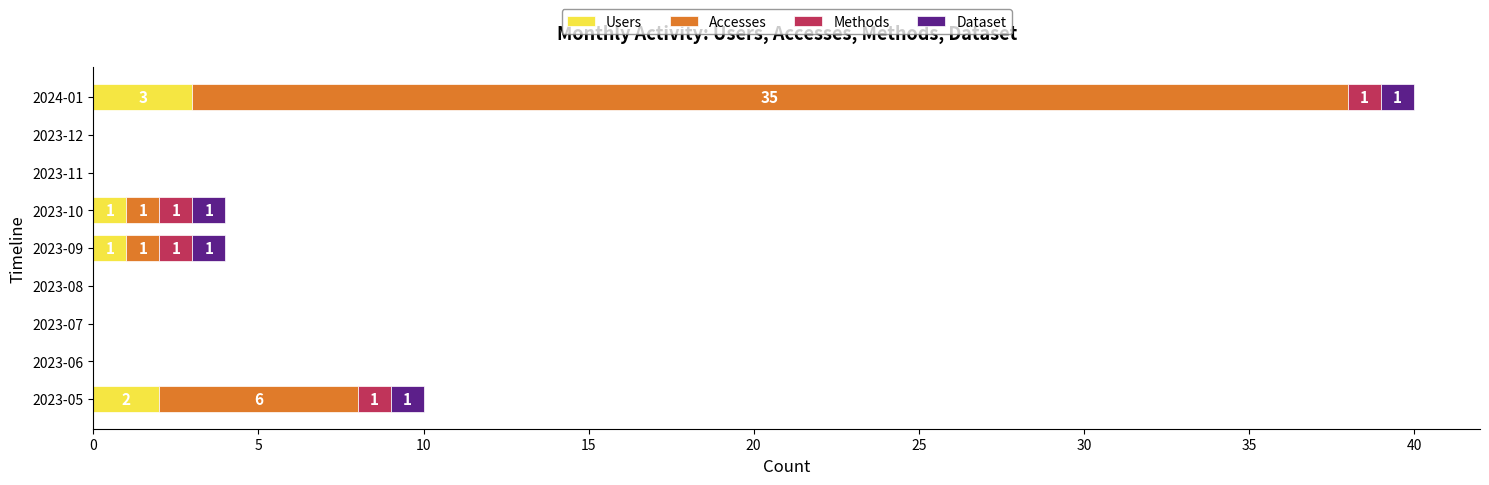

The value of Users at 2023-05 is 2. True or false?

True